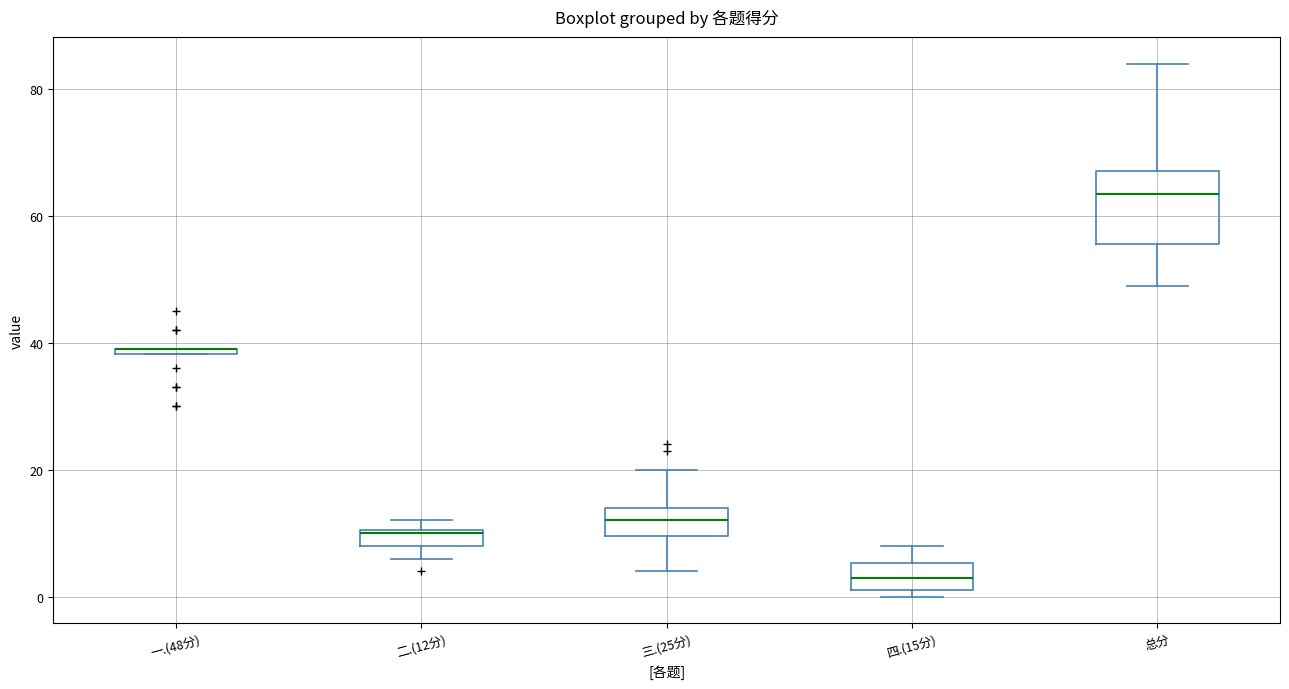

Which box is the tallest, from its lower edge to its upper edge?

总分